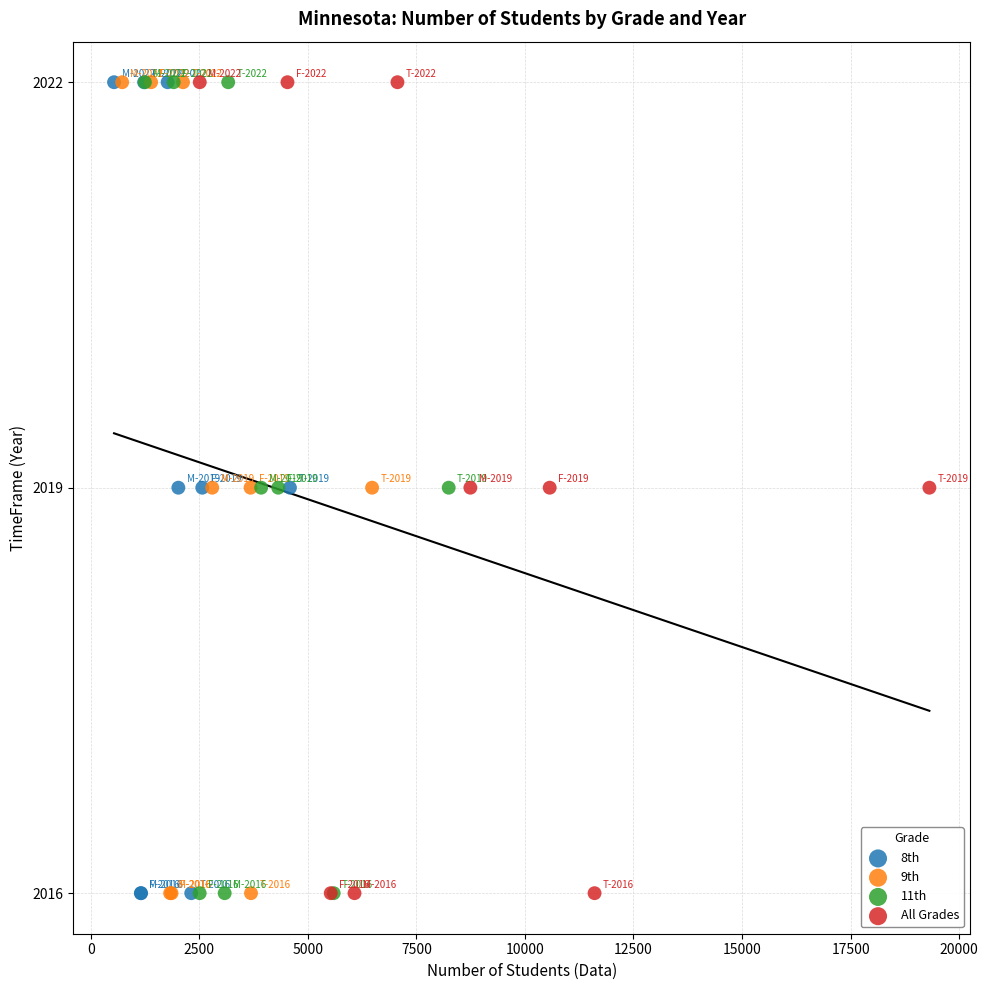

What are all the series names shown in the legend?

8th, 9th, 11th, All Grades